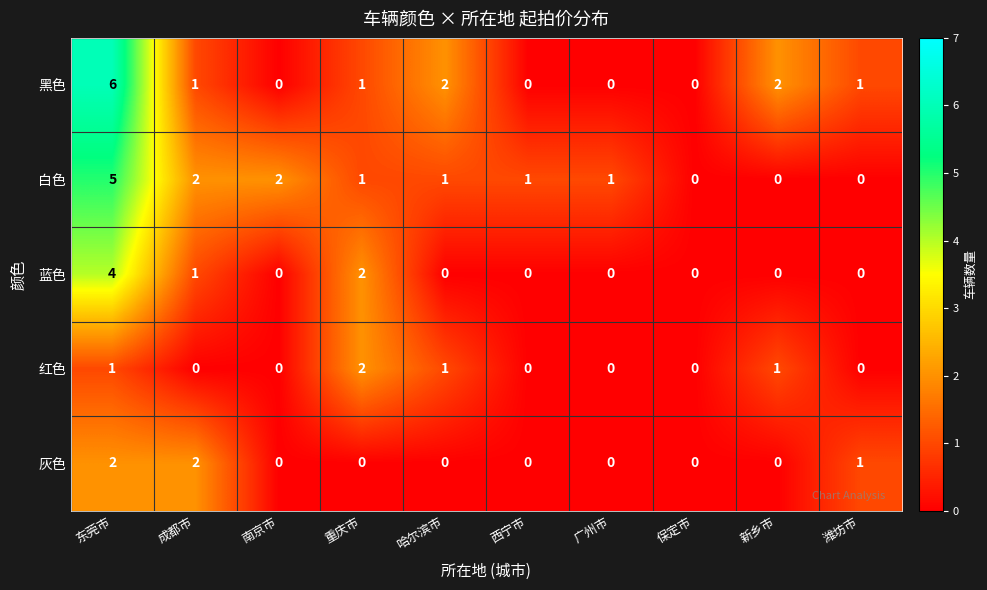

Which label corresponds to the largest value in the chart?

东莞市